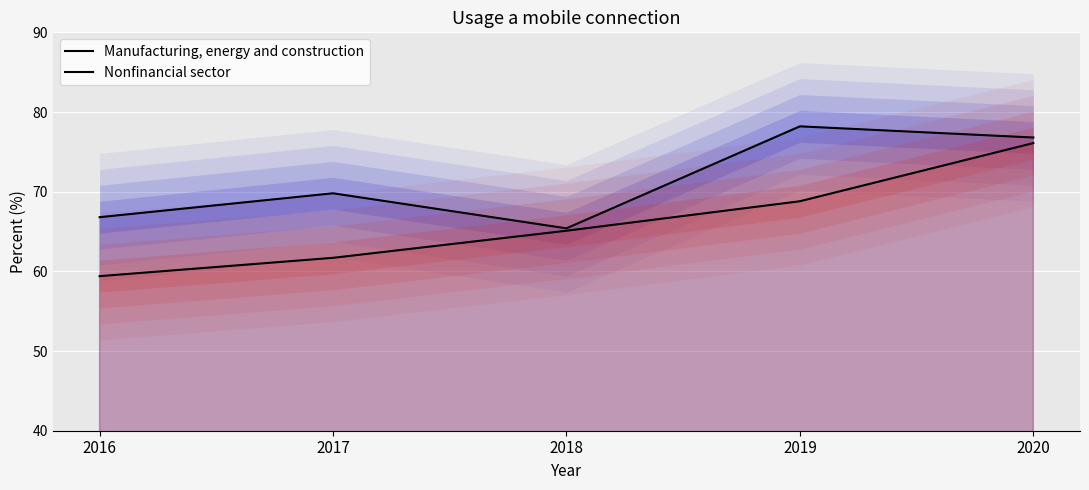

Between 2019 and 2018, which is larger?

2019